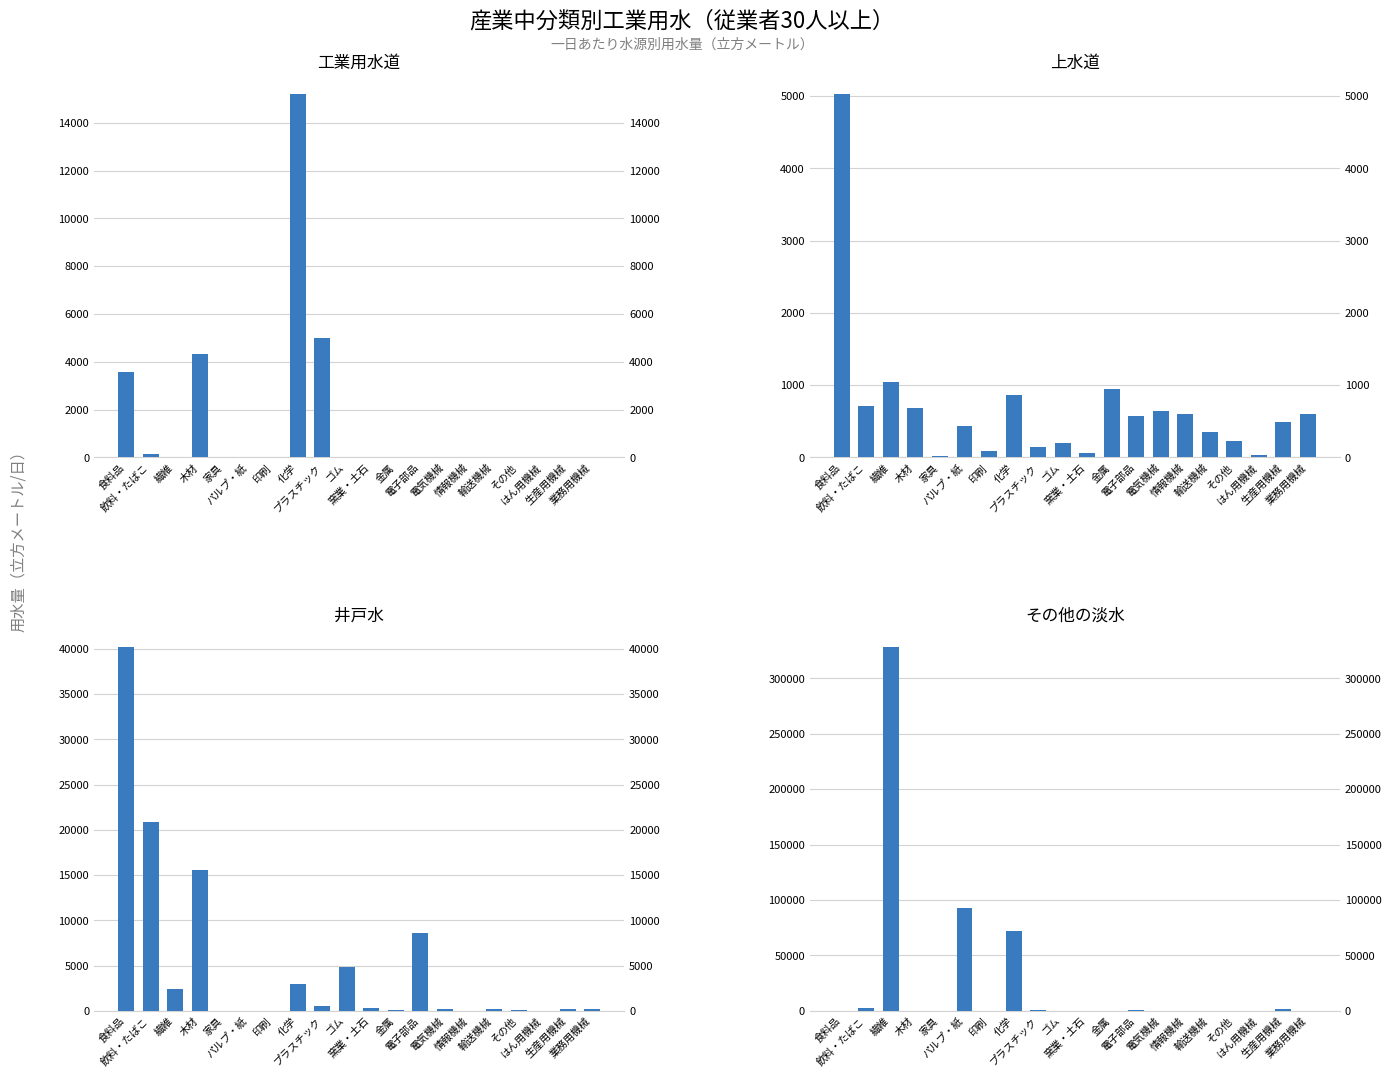

What is the difference between the highest and lowest values at 生産用機械?

1948